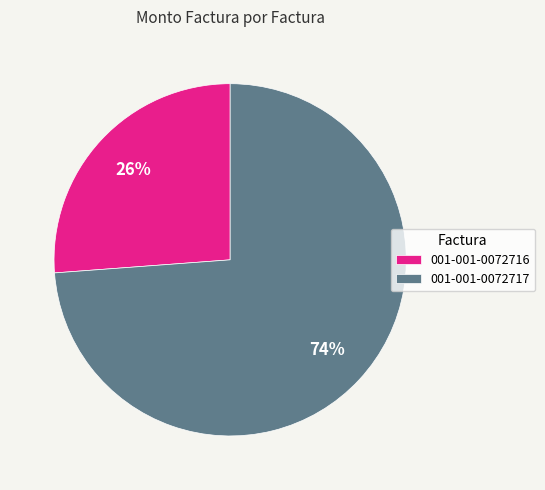

How many slices are in this pie chart?

2